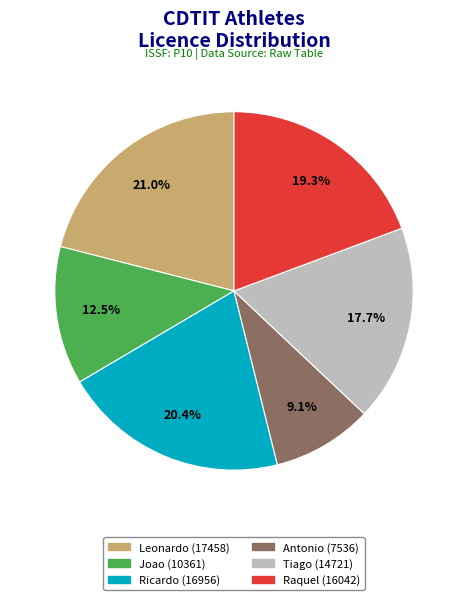

How many segments does this pie chart have?

6